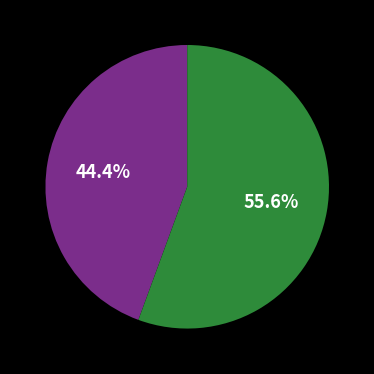

Is there a majority slice in this chart?

Yes